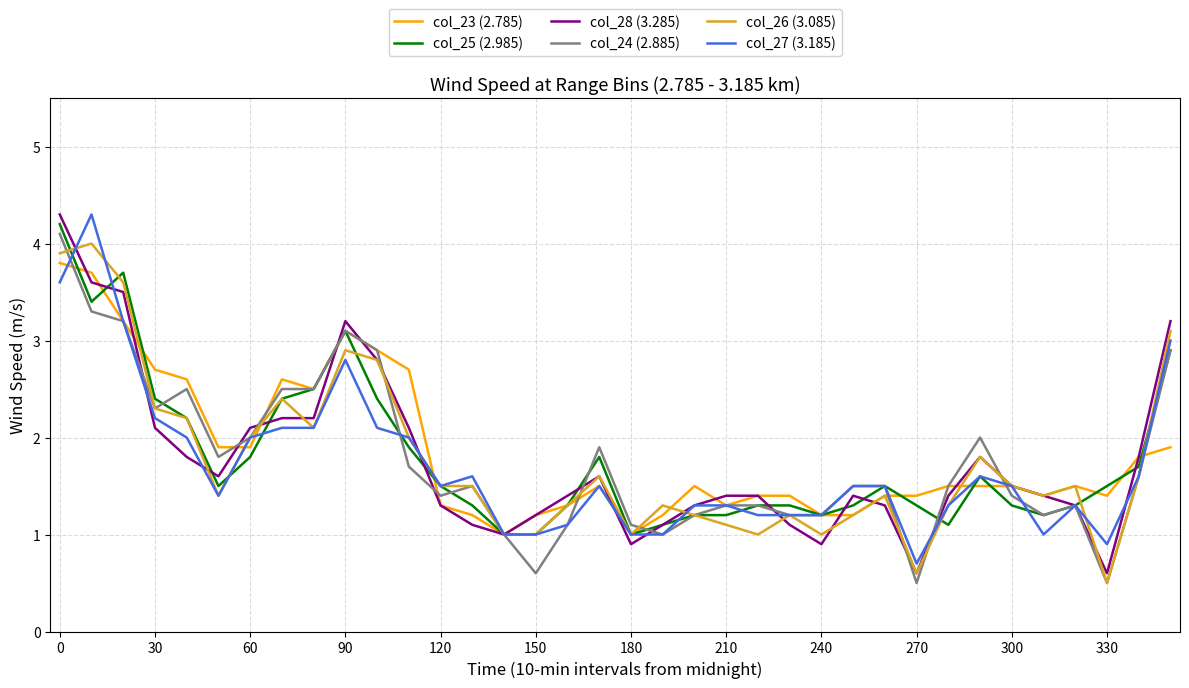

At how many categories does at least one series exceed 4?

2